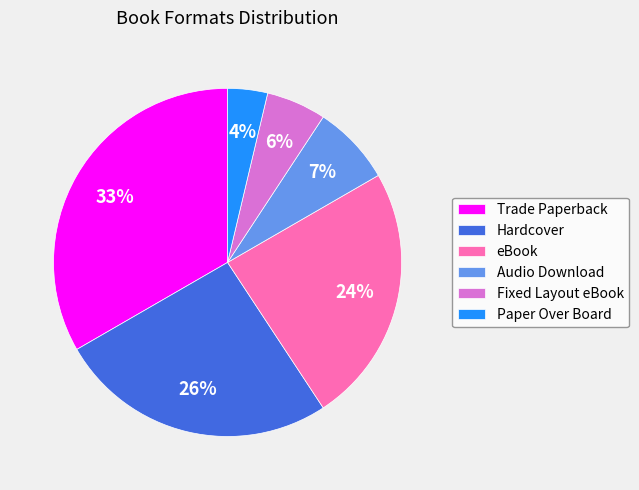

Rank the categories by value from lowest to highest.

Paper Over Board, Fixed Layout eBook, Audio Download, eBook, Hardcover, Trade Paperback